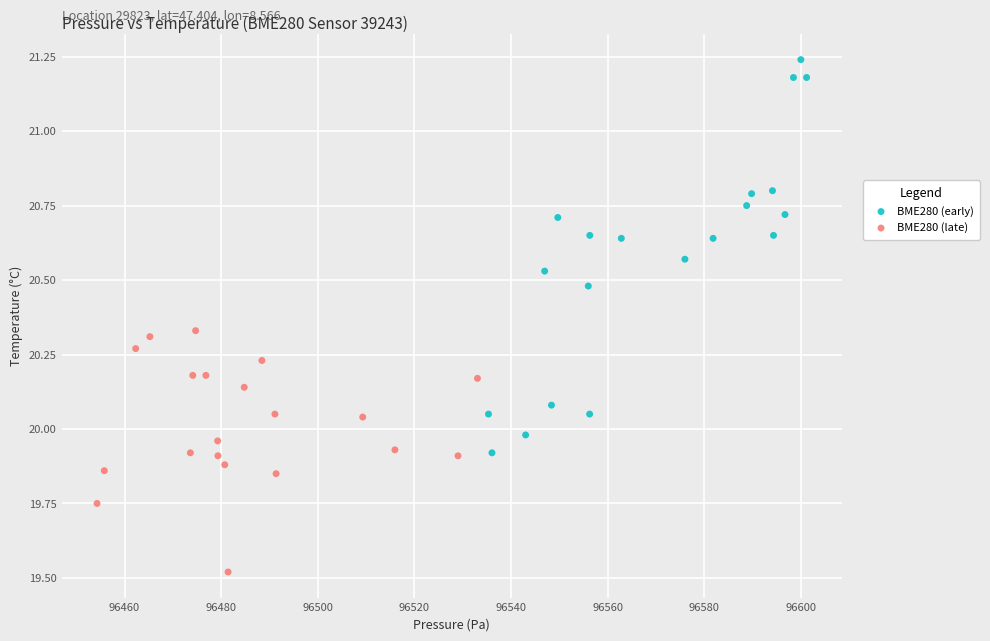

Which series contains the lowest Y value?

BME280 (late)